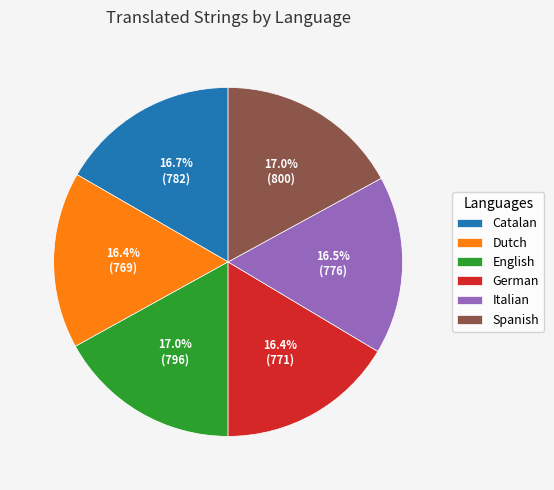

Is it true that Dutch is 16% of the pie?

True